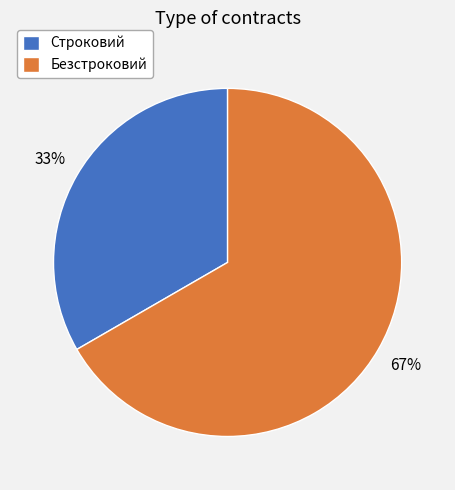

To the nearest percent, what percentage of the pie is Строковий?

33%